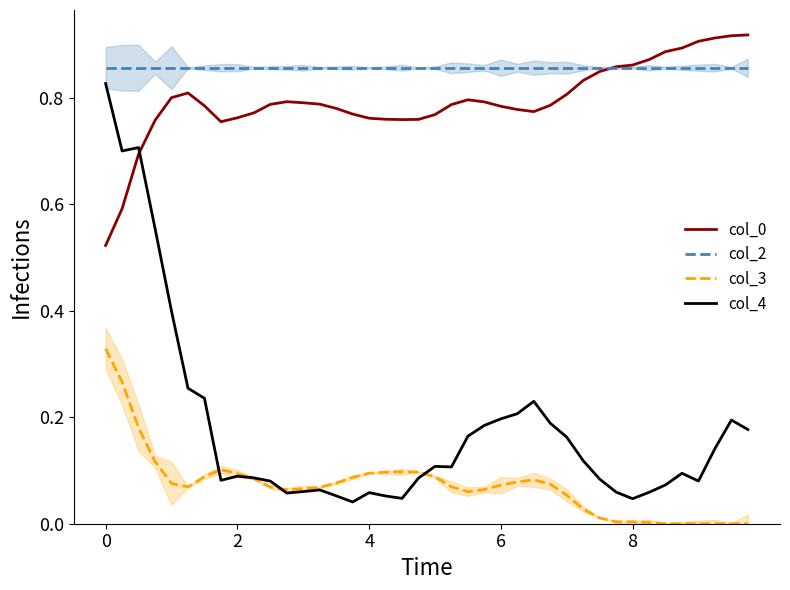

True or false: col_0 and col_3 intersect in this chart.

False